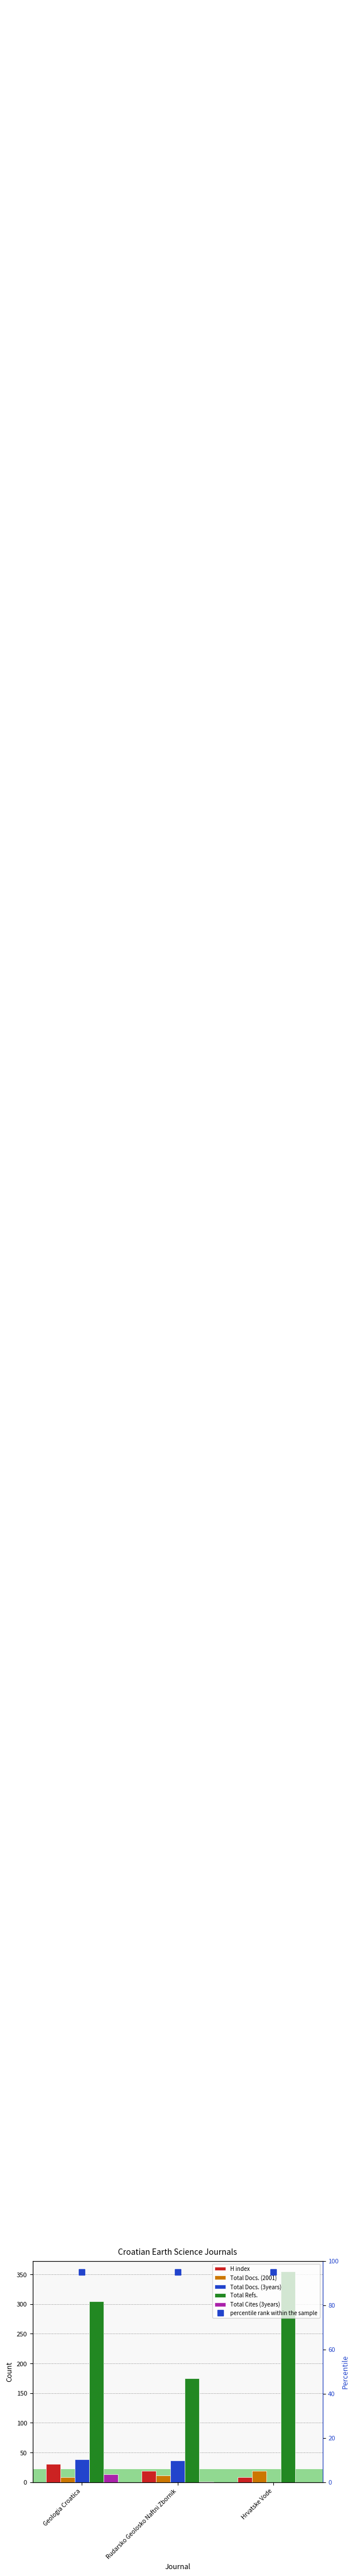

Between Rudarsko Geolosko Naftni Zbornik and Hrvatske Vode, which series saw the biggest shift?

Total Refs.